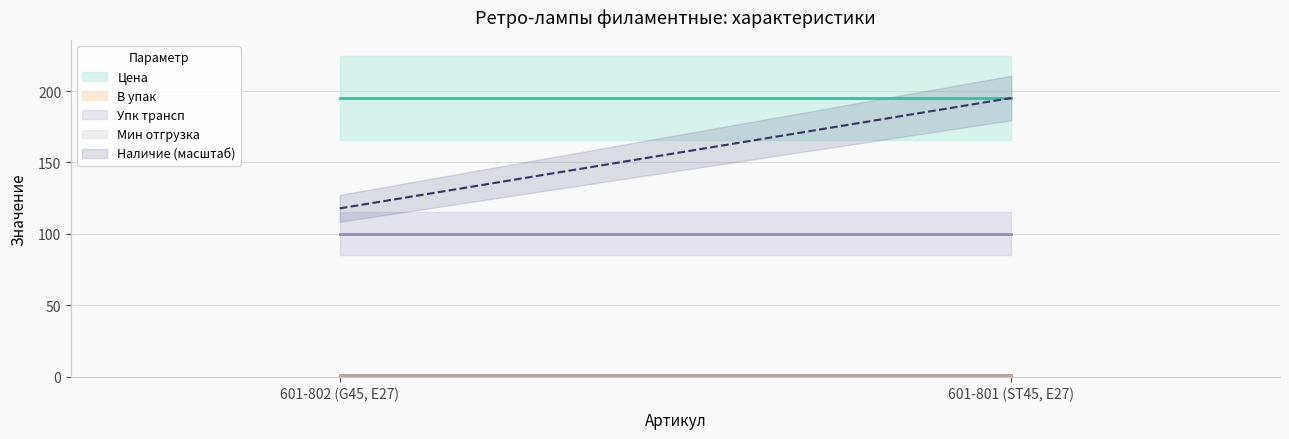

List the labels in order of В упак value, smallest first.

601-802 (G45, E27), 601-801 (ST45, E27)